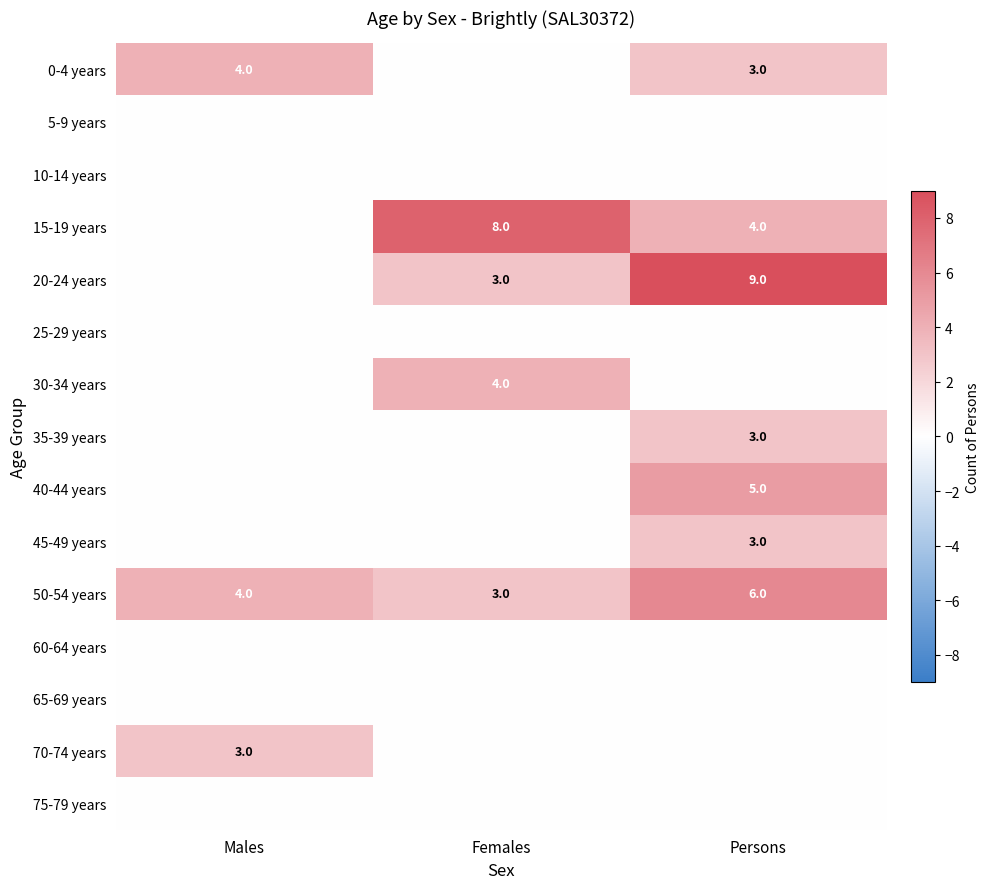

The value of 15-19 years at Females is 10. True or false?

False